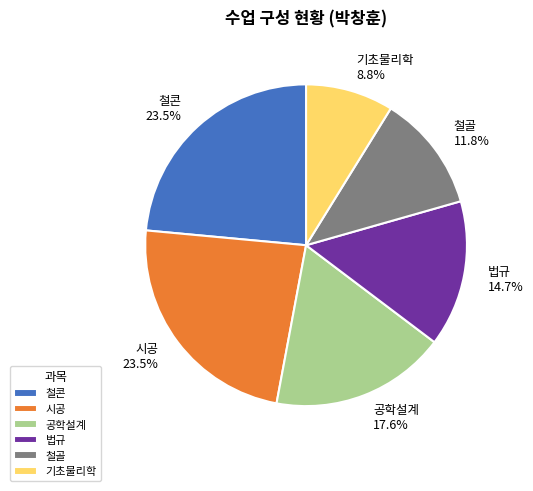

Count the number of slices in the pie.

6